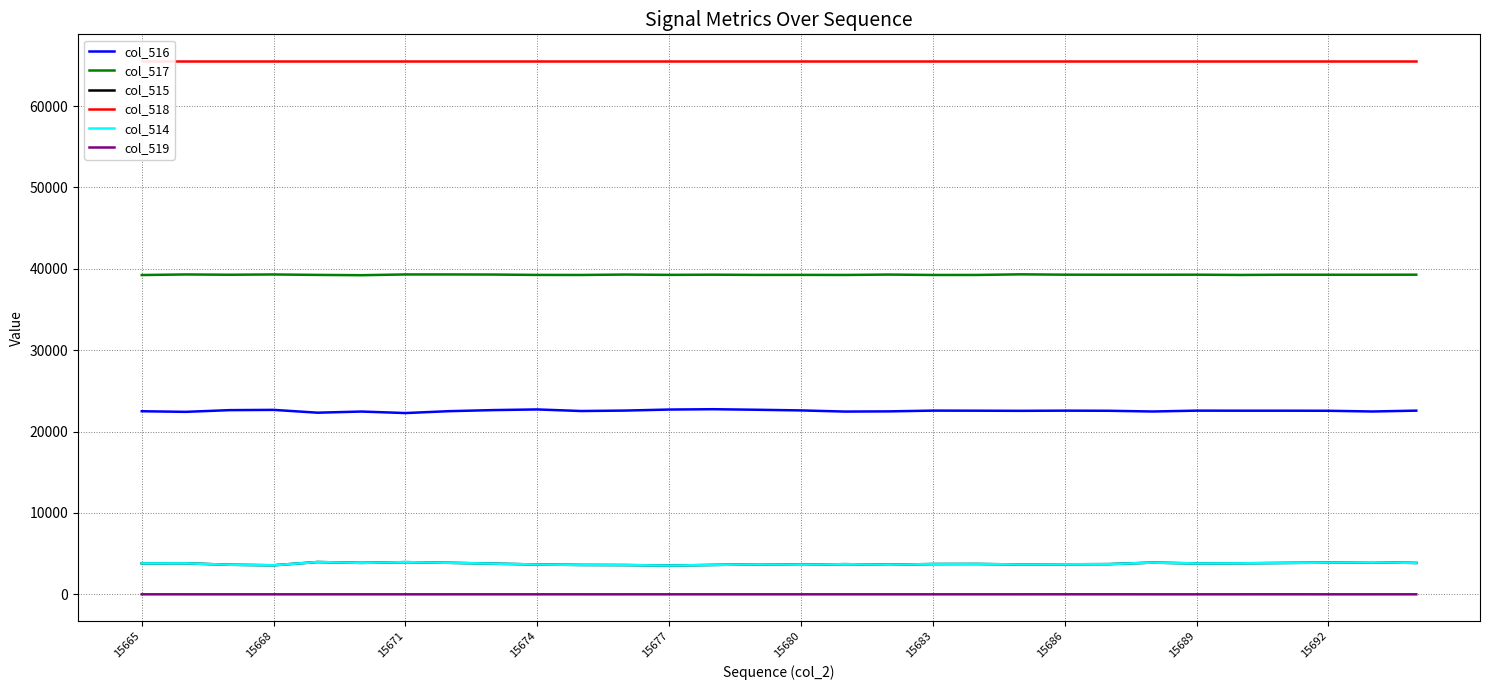

What is the value of the col_518 point at the 17th from the left?

65535